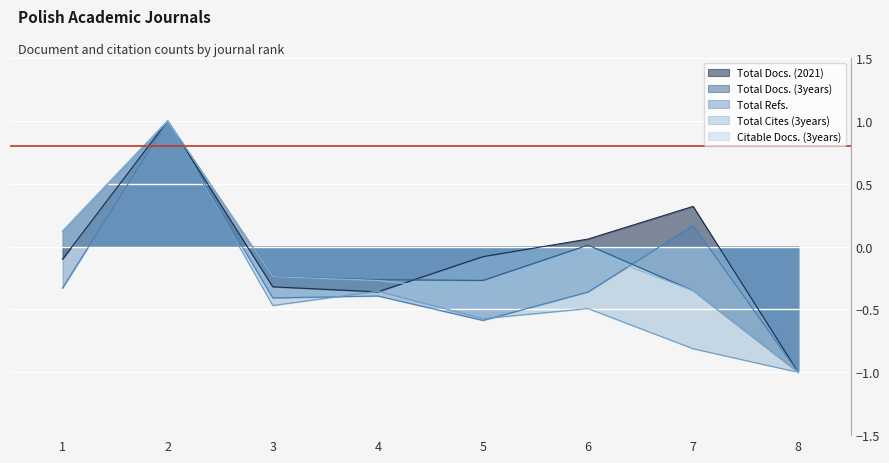

Reading right to left, list all the values displayed in this chart.

Total Docs. (2021): -1.0	0.3	0.1	-0.1	-0.4	-0.3	1.0	-0.1
Total Docs. (3years): -1.0	-0.4	0.0	-0.3	-0.3	-0.2	1.0	0.1
Total Refs.: -1.0	0.2	-0.4	-0.6	-0.4	-0.4	1.0	-0.3
Total Cites (3years): -1.0	-0.8	-0.5	-0.6	-0.4	-0.5	1.0	0.1
Citable Docs. (3years): -1.0	-0.4	-0.0	-0.4	-0.3	-0.2	1.0	0.1